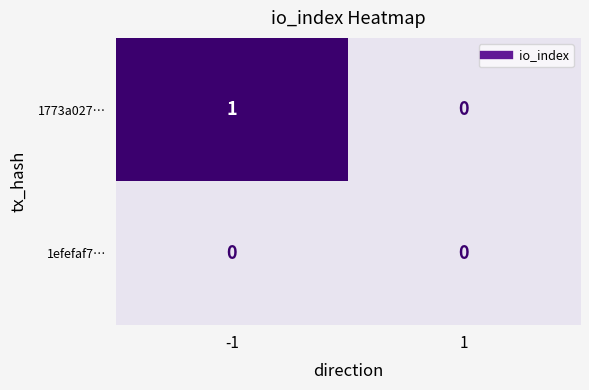

Rank the series by their maximum value, from highest to lowest.

1773a027…, 1efefaf7…